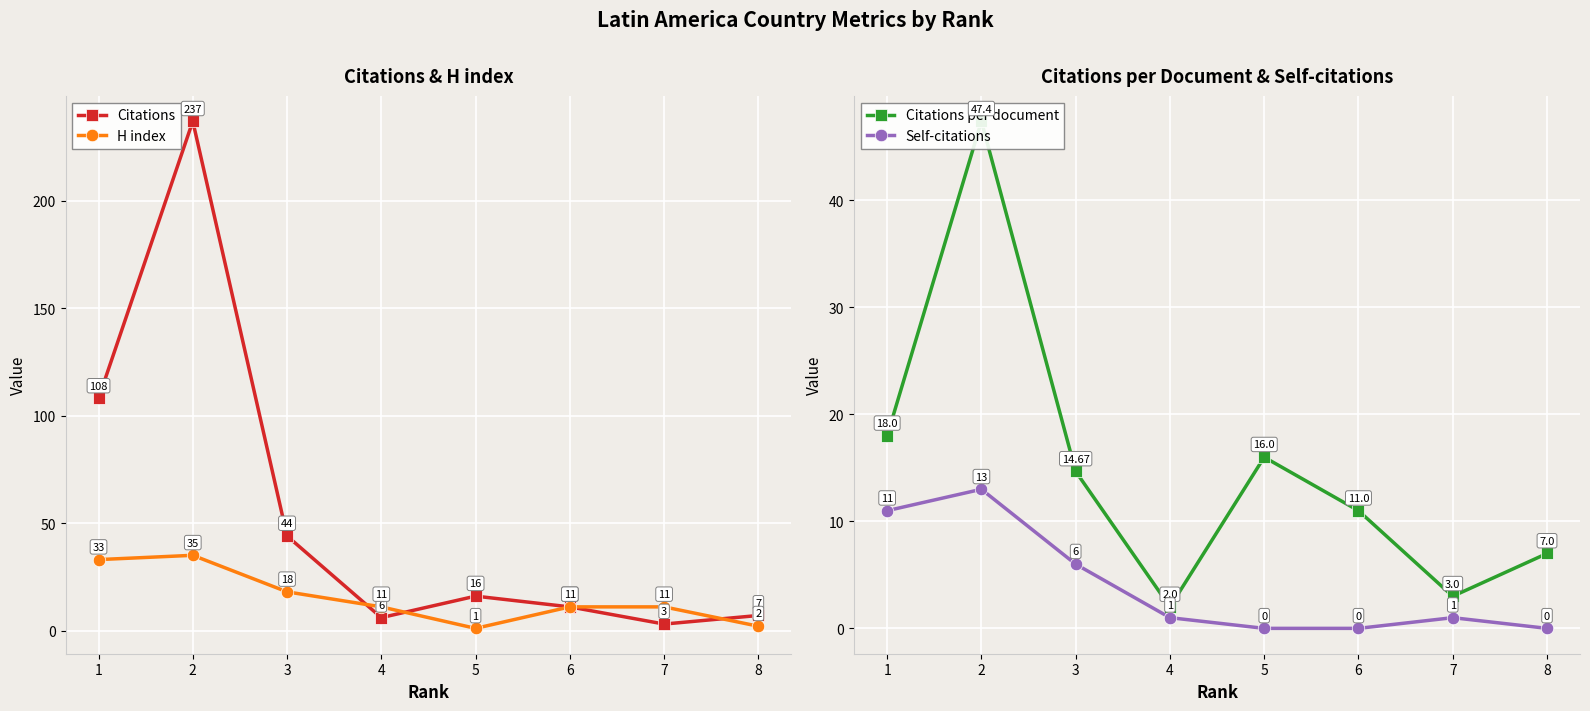

What is the sum of all Self-citations values?

32